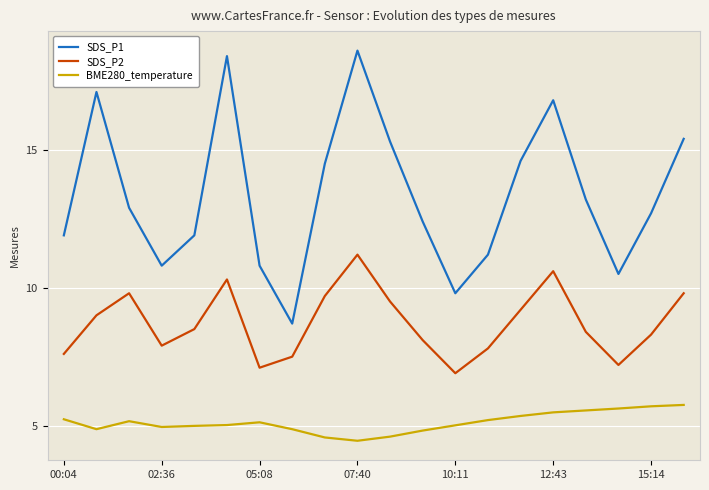

Which series has the widest spread of values?

SDS_P1